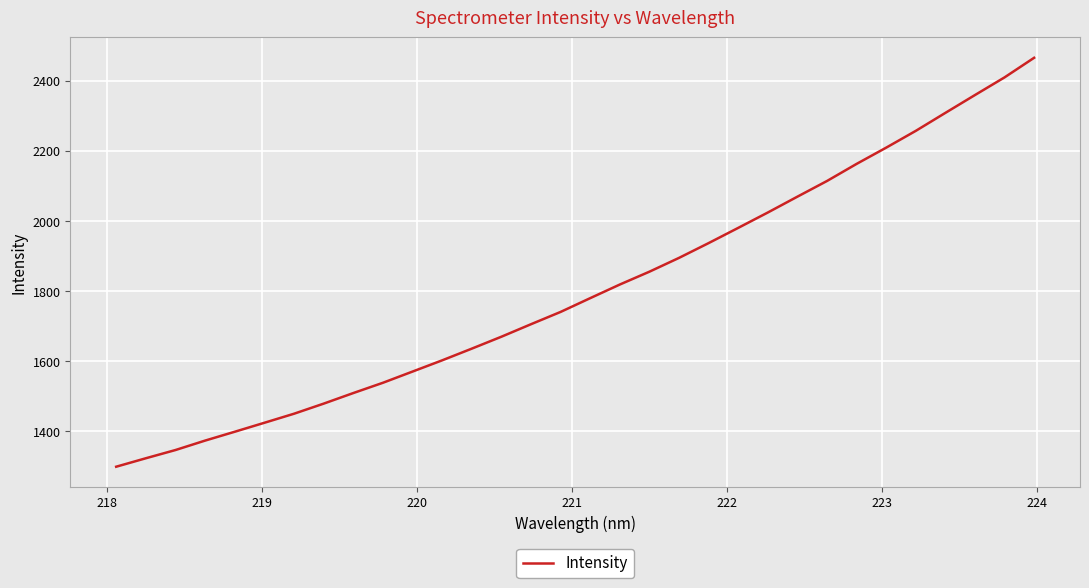

What is the difference between the second highest and minimum values?

1111.0